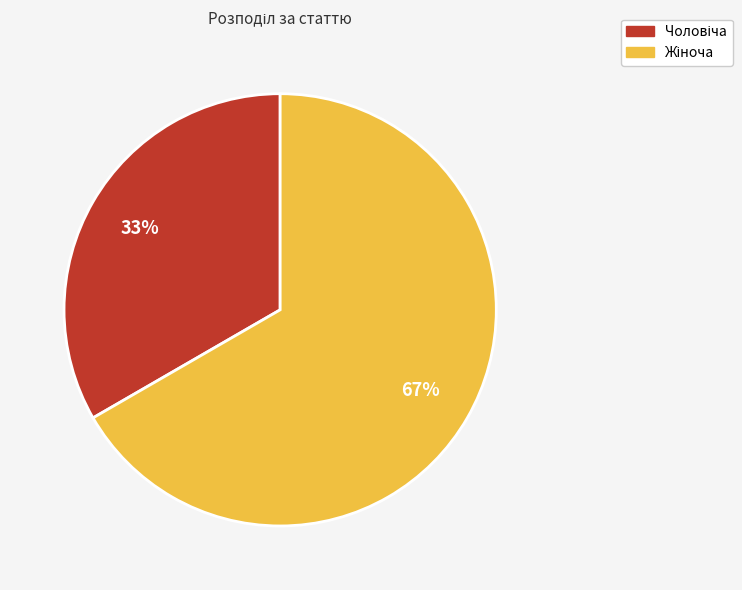

How many segments does this pie chart have?

2